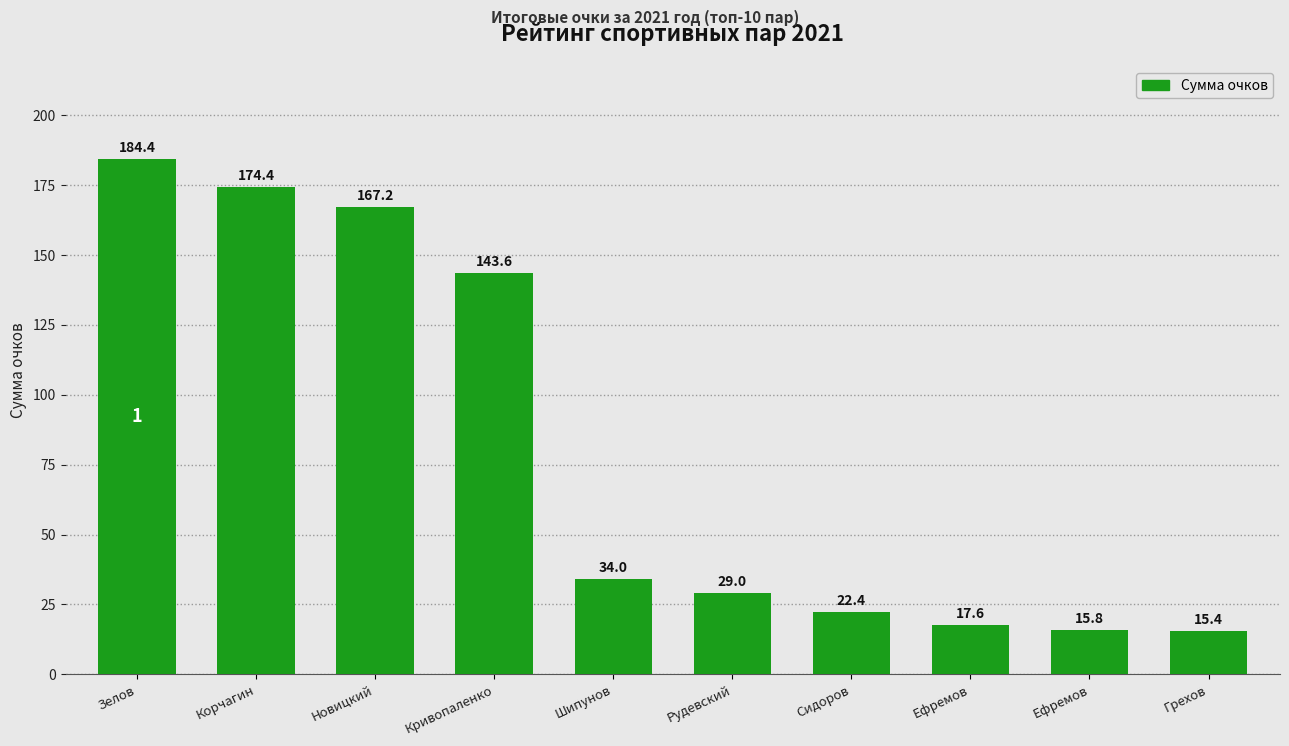

What is the value of the 2nd bar from the left?

174.4